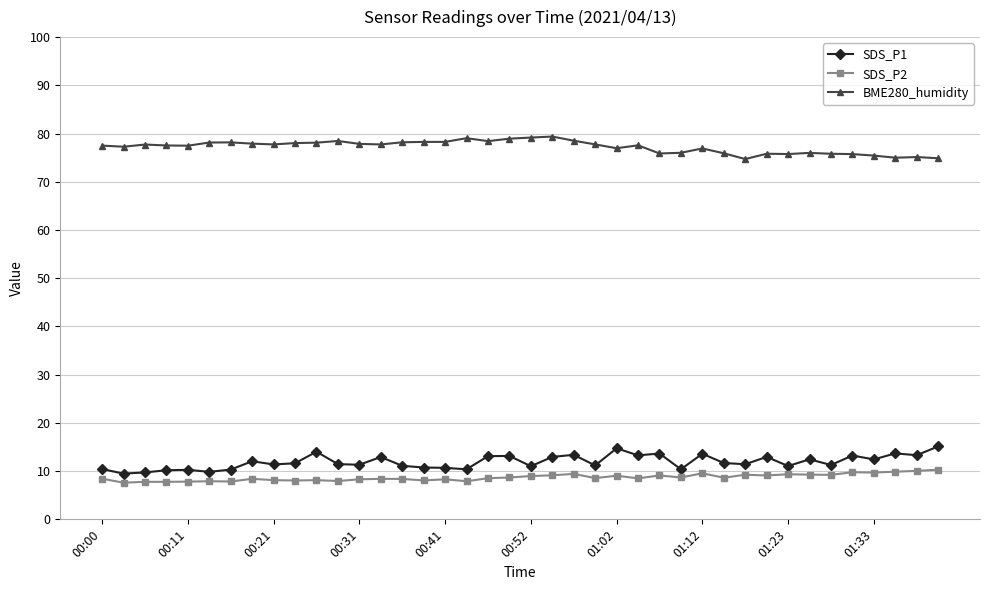

What are all the series names shown in the legend?

SDS_P1, SDS_P2, BME280_humidity